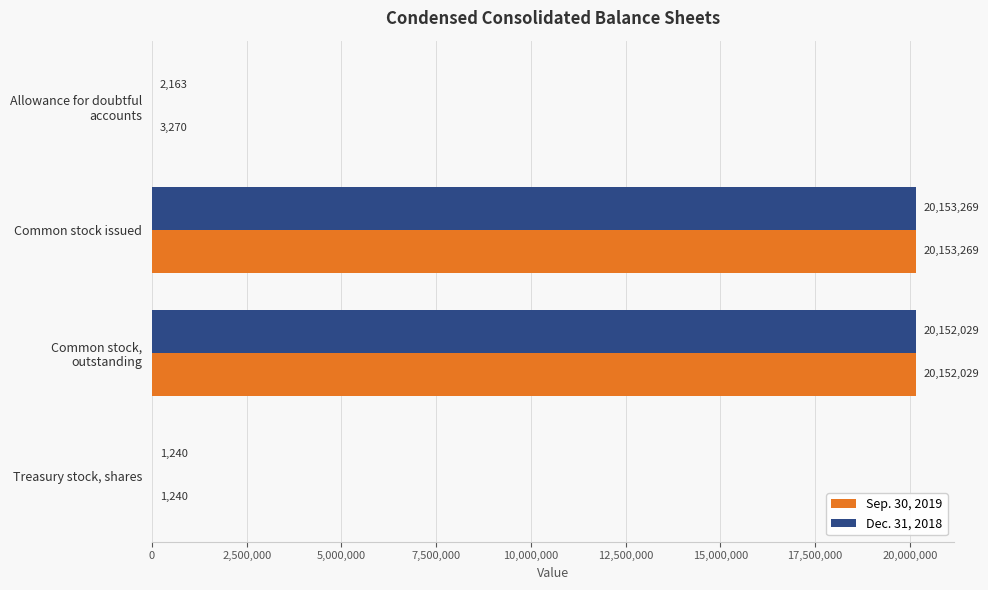

True or false: Sep. 30, 2019 has a value of 1240 at Treasury stock, shares.

True